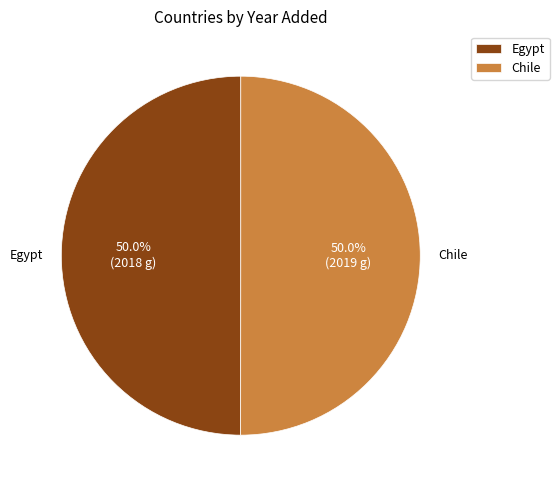

Is it true that Egypt is 50% of the pie?

True